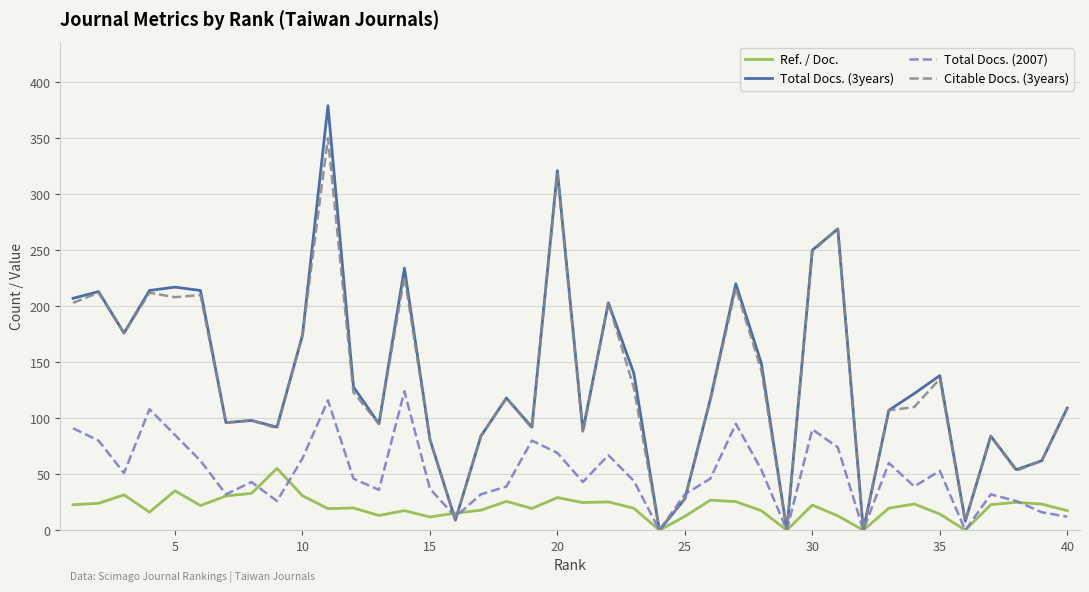

Which series has the widest spread of values?

Total Docs. (3years)